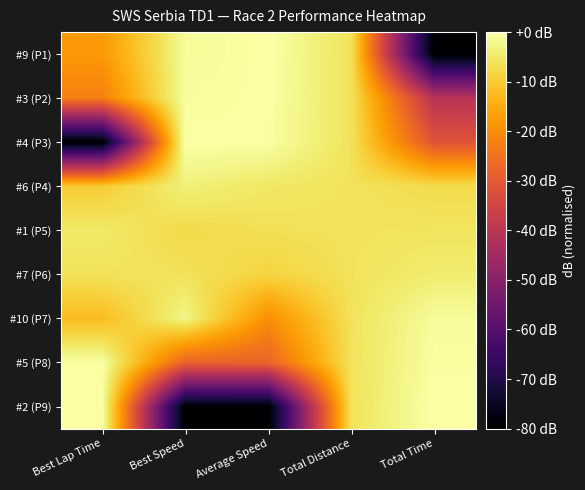

List the series in order of their peak value, lowest first.

#1 (P5), #7 (P6), #6 (P4), #10 (P7), #5 (P8), #3 (P2), #9 (P1), #4 (P3), #2 (P9)